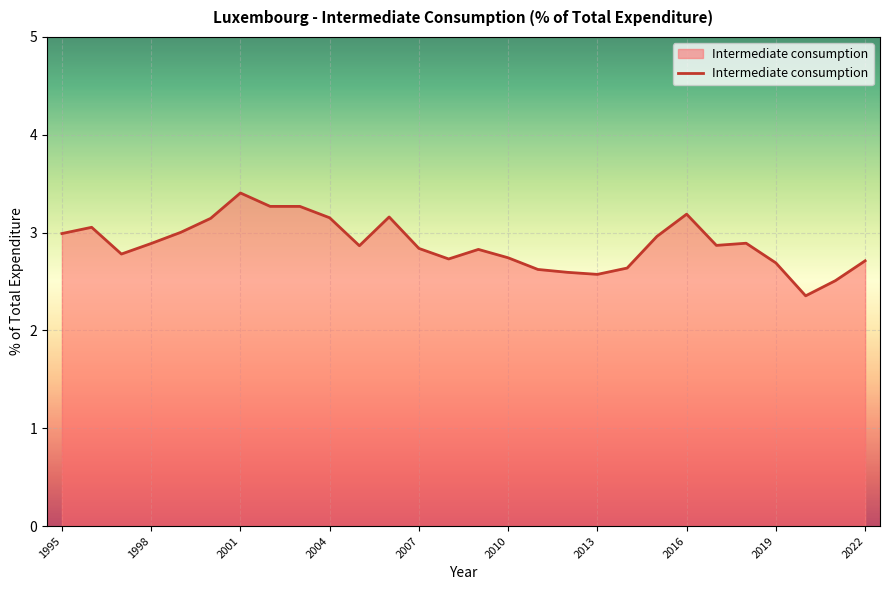

What is the difference between the maximum and minimum values?

1.1